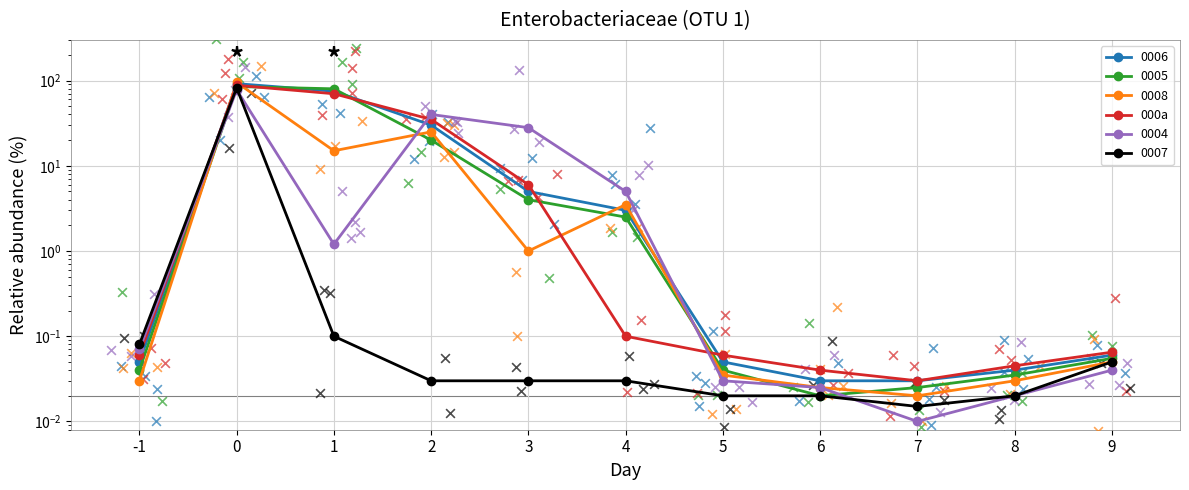

What is the change in value from 0 to 1?

-18.0